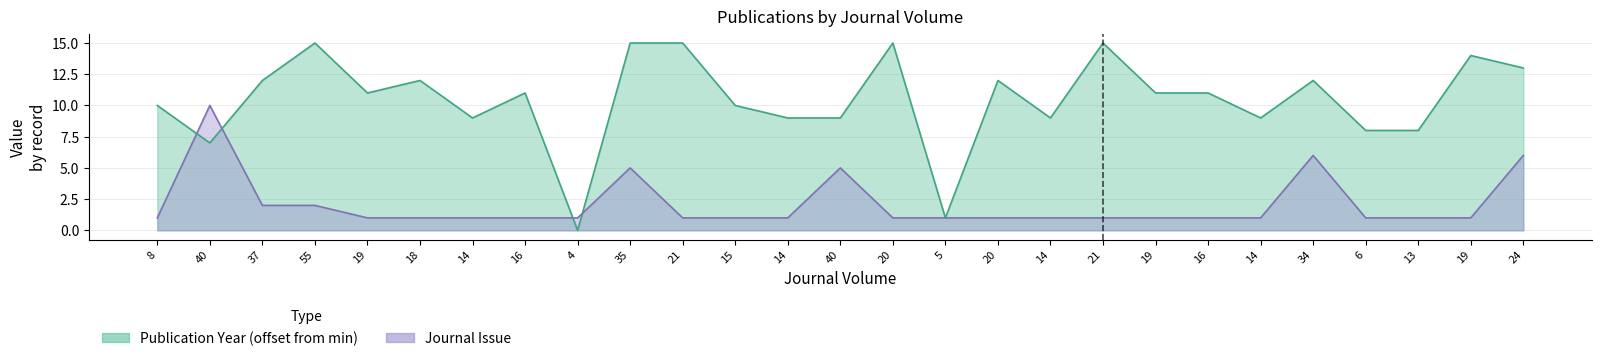

At how many categories does at least one series exceed 0?

27